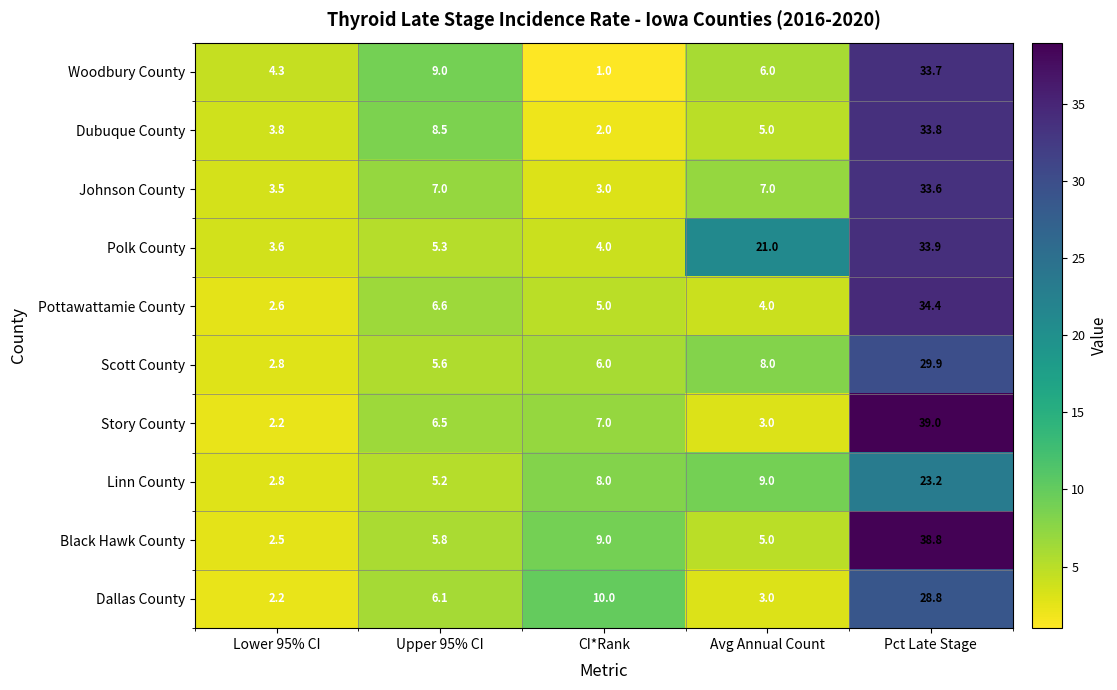

The Scott County series shows 13.4 at Avg Annual Count. True or false?

False